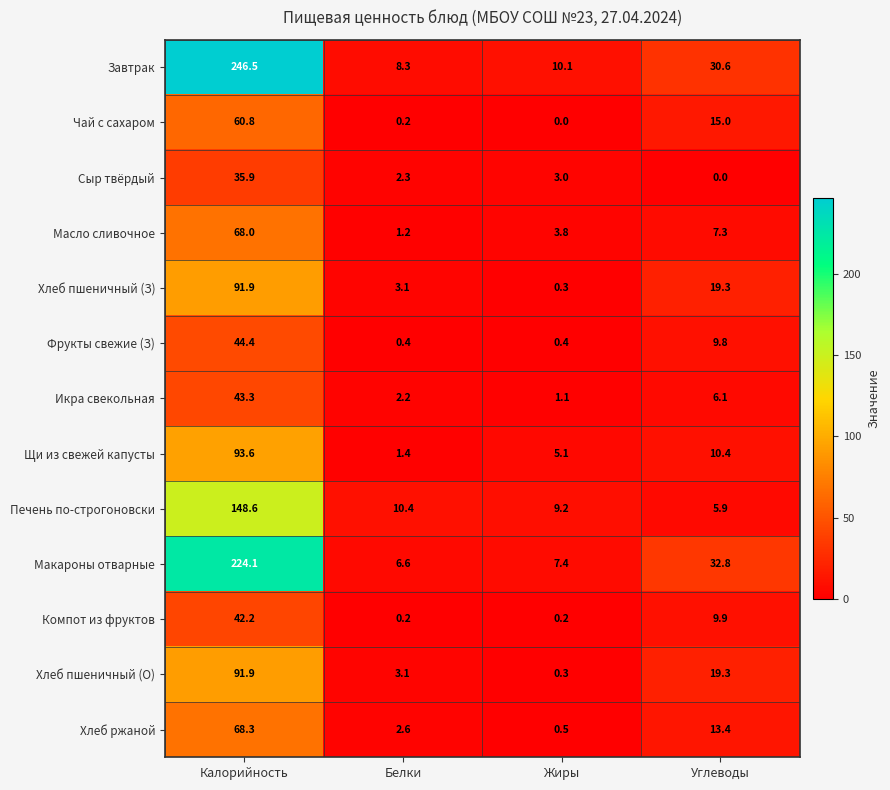

What is the approximate value of Щи из свежей капусты at Жиры?

5.1